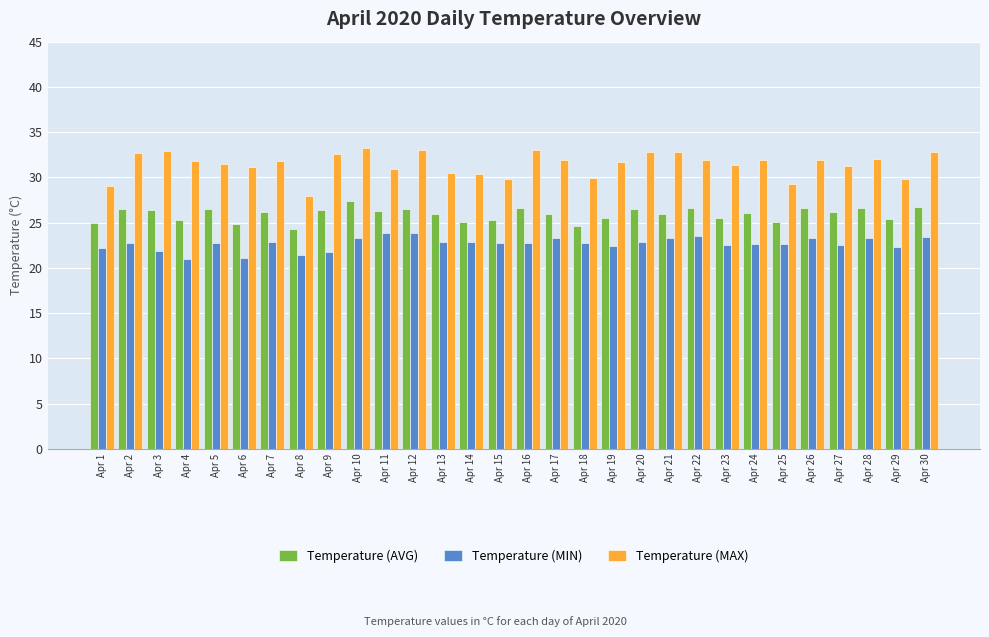

What is the average value of the Temperature (MAX) series?

31.5